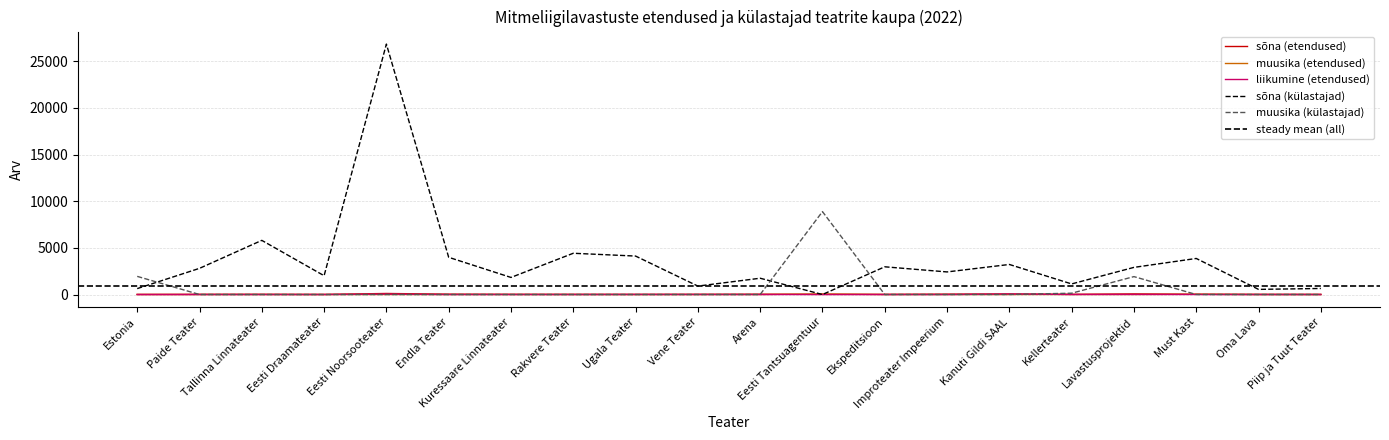

Reading left to right, list all the values displayed in this chart.

sõna (etendused): Estonia=1	Paide Teater=14	Tallinna Linnateater=18	Eesti Draamateater=5	Eesti Noorsooteater=111	Endla Teater=32	Kuressaare Linnateater=17	Rakvere Teater=14	Ugala Teater=8	Vene Teater=15	Arena=28	Eesti Tantsuagentuur=12	Ekspeditsioon=11	Improteater Impeerium=33	Kanuti Gildi SAAL=54	Kellerteater=11	Lavastusprojektid=64	Must Kast=25	Oma Lava=12	Piip ja Tuut Teater=9
muusika (etendused): Estonia=7	Paide Teater=0	Tallinna Linnateater=0	Eesti Draamateater=0	Eesti Noorsooteater=0	Endla Teater=0	Kuressaare Linnateater=0	Rakvere Teater=0	Ugala Teater=0	Vene Teater=0	Arena=0	Eesti Tantsuagentuur=60	Ekspeditsioon=0	Improteater Impeerium=0	Kanuti Gildi SAAL=0	Kellerteater=2	Lavastusprojektid=0	Must Kast=24	Oma Lava=0	Piip ja Tuut Teater=0
liikumine (etendused): Estonia=0	Paide Teater=0	Tallinna Linnateater=0	Eesti Draamateater=0	Eesti Noorsooteater=41	Endla Teater=0	Kuressaare Linnateater=0	Rakvere Teater=0	Ugala Teater=8	Vene Teater=5	Arena=0	Eesti Tantsuagentuur=0	Ekspeditsioon=0	Improteater Impeerium=0	Kanuti Gildi SAAL=54	Kellerteater=5	Lavastusprojektid=12	Must Kast=0	Oma Lava=0	Piip ja Tuut Teater=0
sõna (külastajad): Estonia=633	Paide Teater=2805	Tallinna Linnateater=5805	Eesti Draamateater=2015	Eesti Noorsooteater=26851	Endla Teater=3988	Kuressaare Linnateater=1830	Rakvere Teater=4422	Ugala Teater=4122	Vene Teater=903	Arena=1745	Eesti Tantsuagentuur=0	Ekspeditsioon=2971	Improteater Impeerium=2421	Kanuti Gildi SAAL=3221	Kellerteater=1134	Lavastusprojektid=2908	Must Kast=3865	Oma Lava=550	Piip ja Tuut Teater=647
muusika (külastajad): Estonia=1945	Paide Teater=0	Tallinna Linnateater=0	Eesti Draamateater=0	Eesti Noorsooteater=0	Endla Teater=0	Kuressaare Linnateater=0	Rakvere Teater=0	Ugala Teater=0	Vene Teater=0	Arena=0	Eesti Tantsuagentuur=8889	Ekspeditsioon=0	Improteater Impeerium=0	Kanuti Gildi SAAL=0	Kellerteater=139	Lavastusprojektid=1919	Must Kast=0	Oma Lava=0	Piip ja Tuut Teater=0